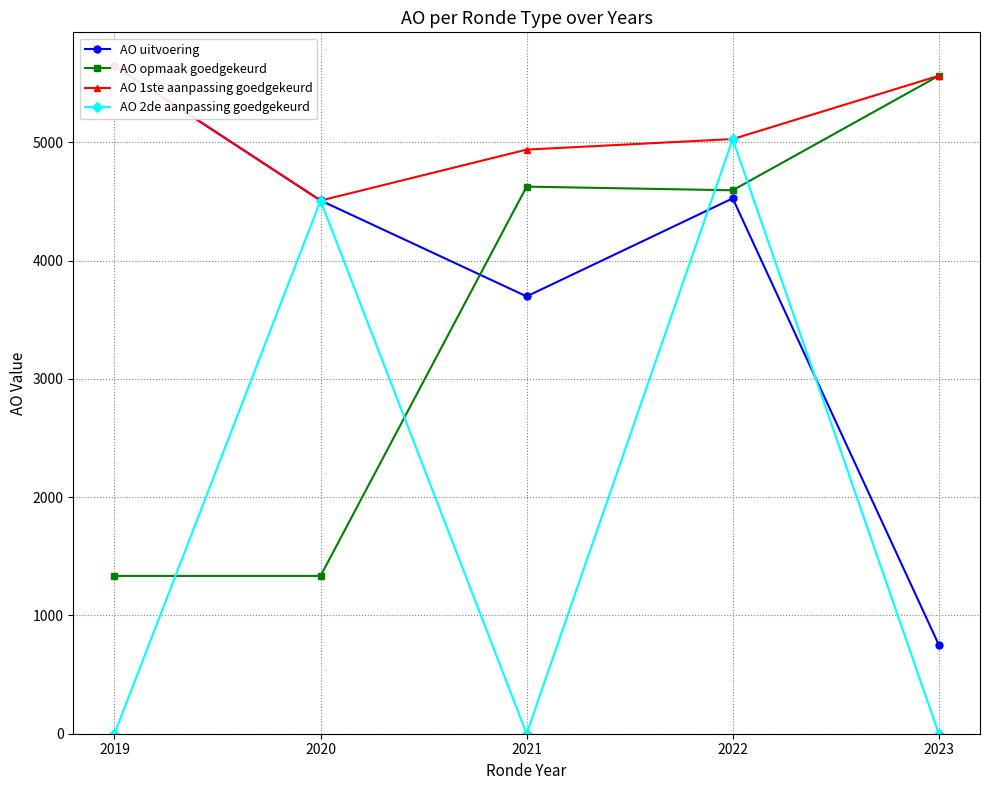

The value of AO uitvoering at 2020 is 6156. True or false?

False